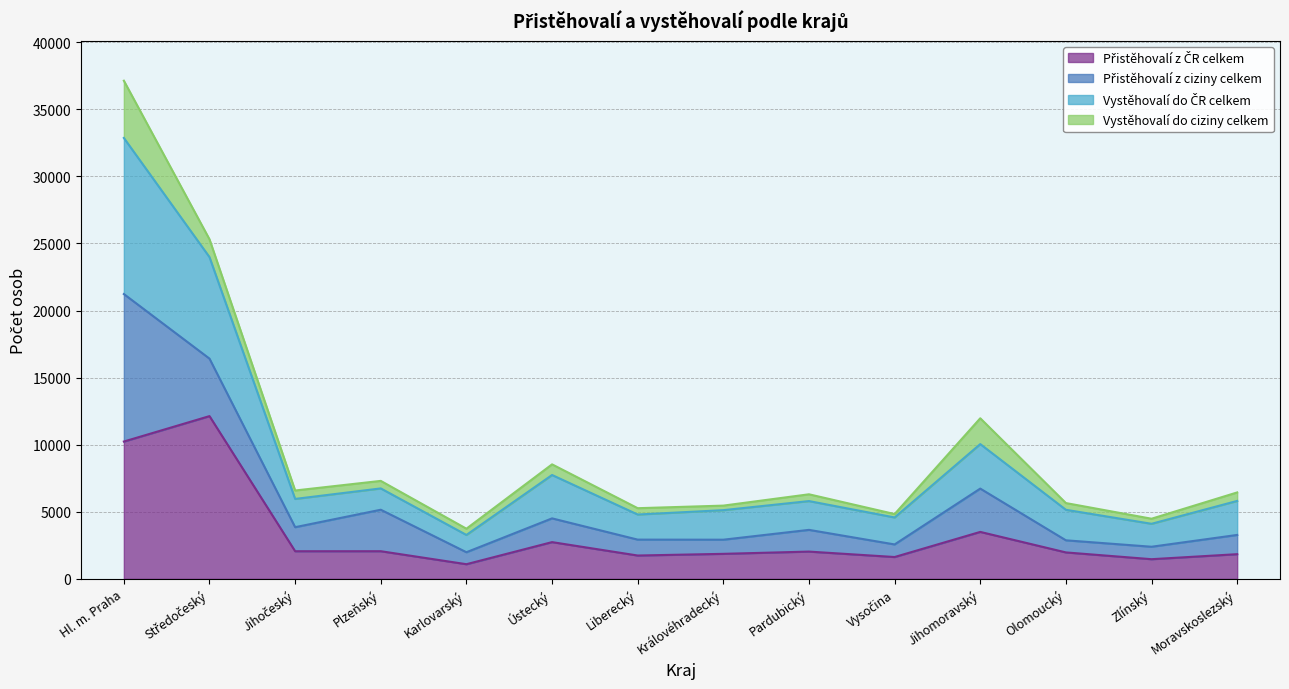

What is the difference between the maximum and minimum values in the Přistěhovalí z ČR celkem series?

11040